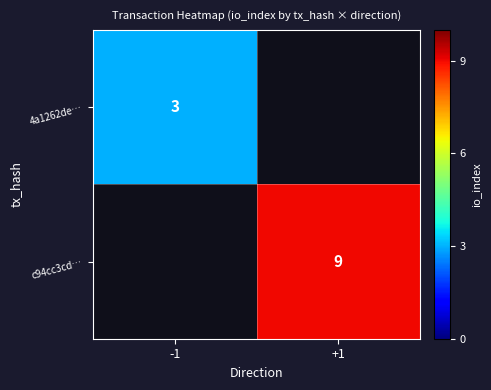

The c94cc3cd… series shows 9 at +1. True or false?

True